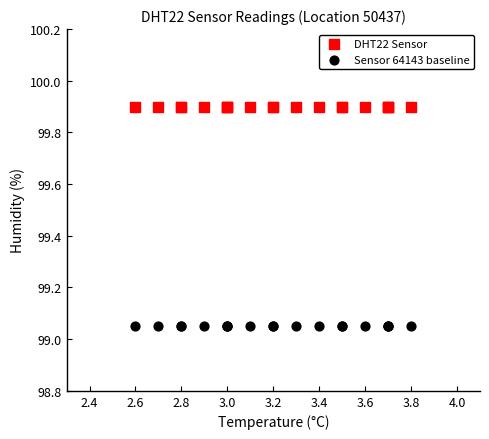

Which series contains the lowest Y value?

Sensor 64143 baseline